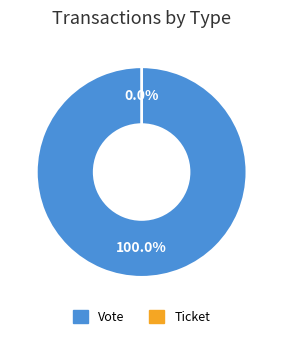

The Ticket slice represents 0% of the pie. True or false?

True